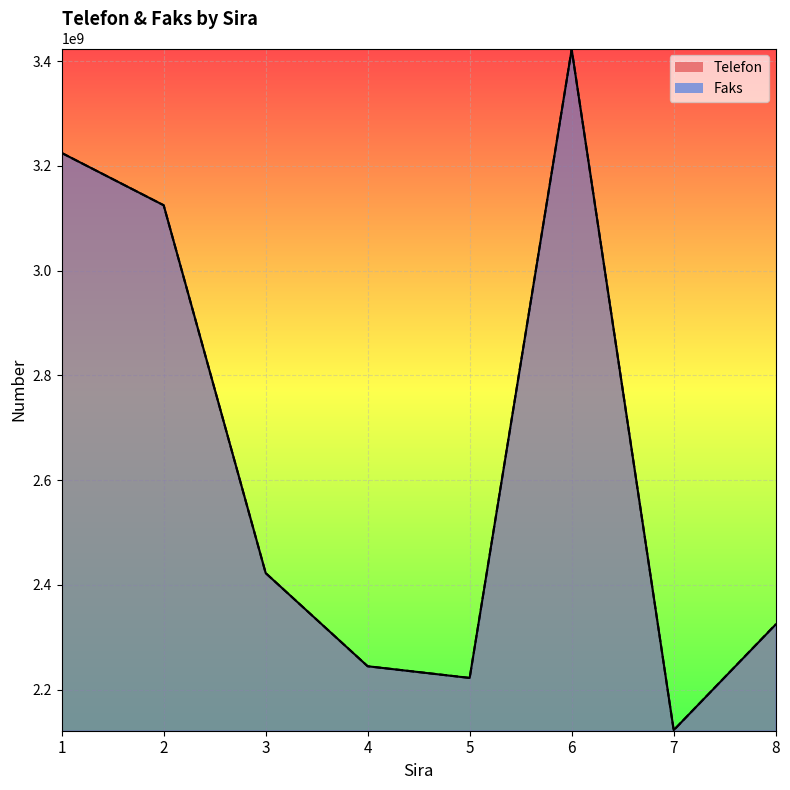

What value does the Telefon series have at 6?

3422204380